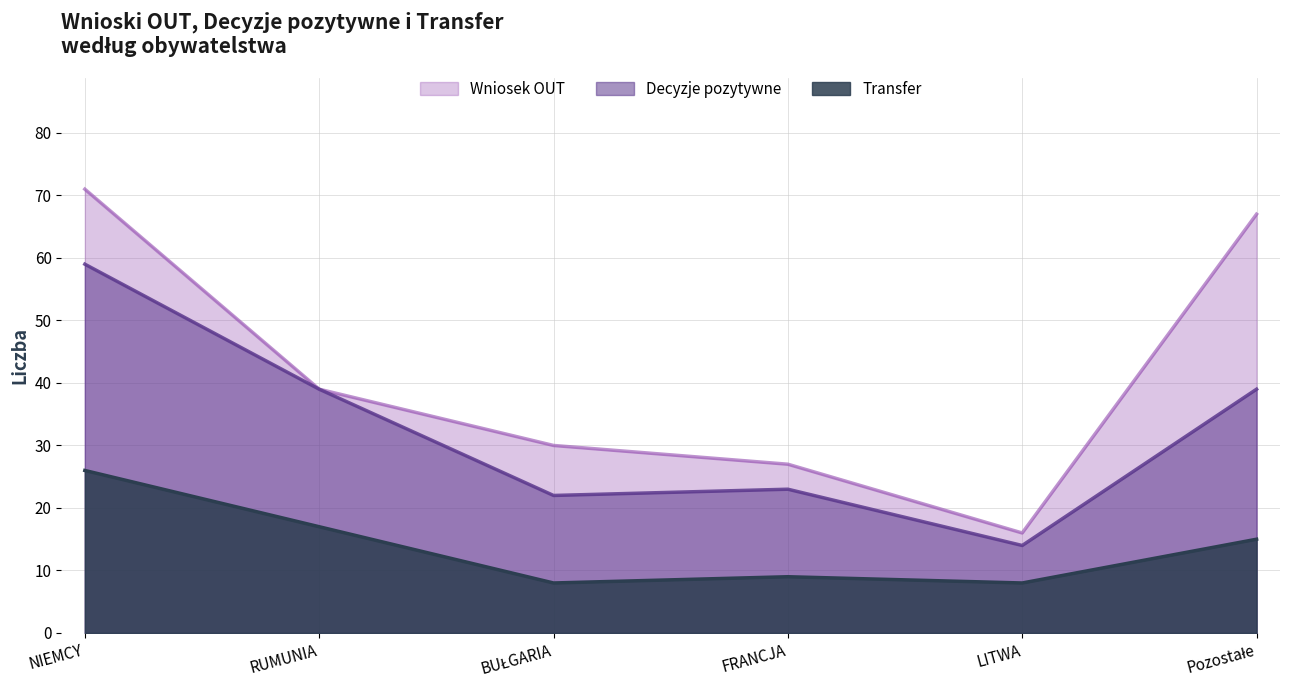

At which label does Transfer reach its minimum?

BUŁGARIA